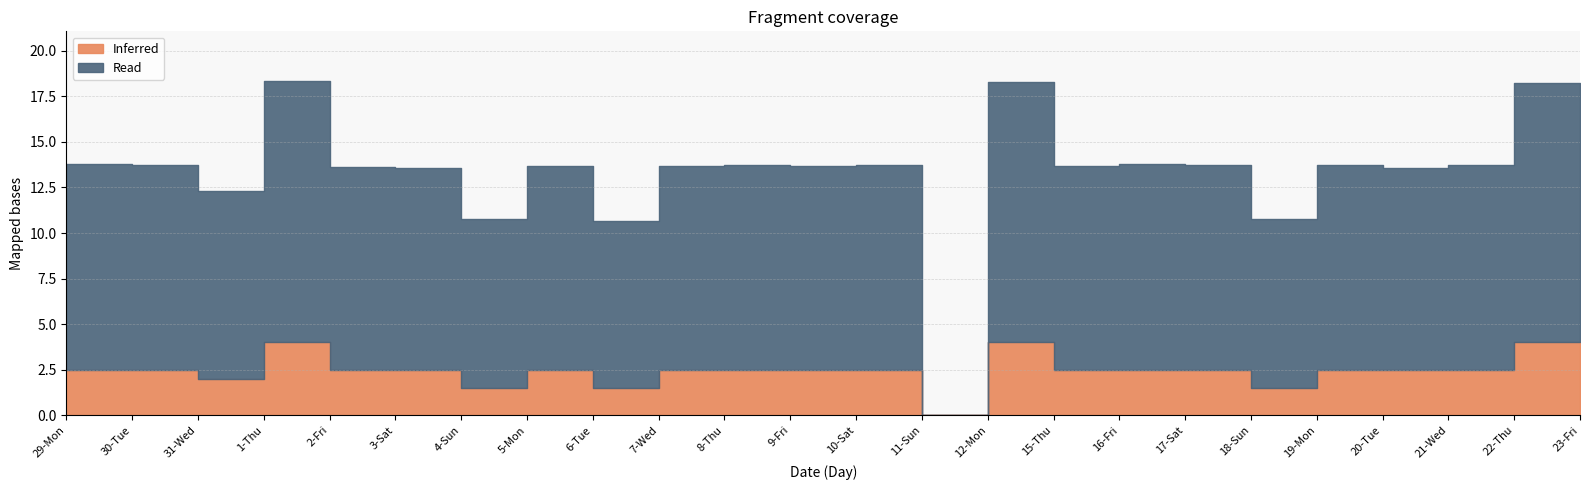

The value of Read at 17-Sat is 16.7. True or false?

False